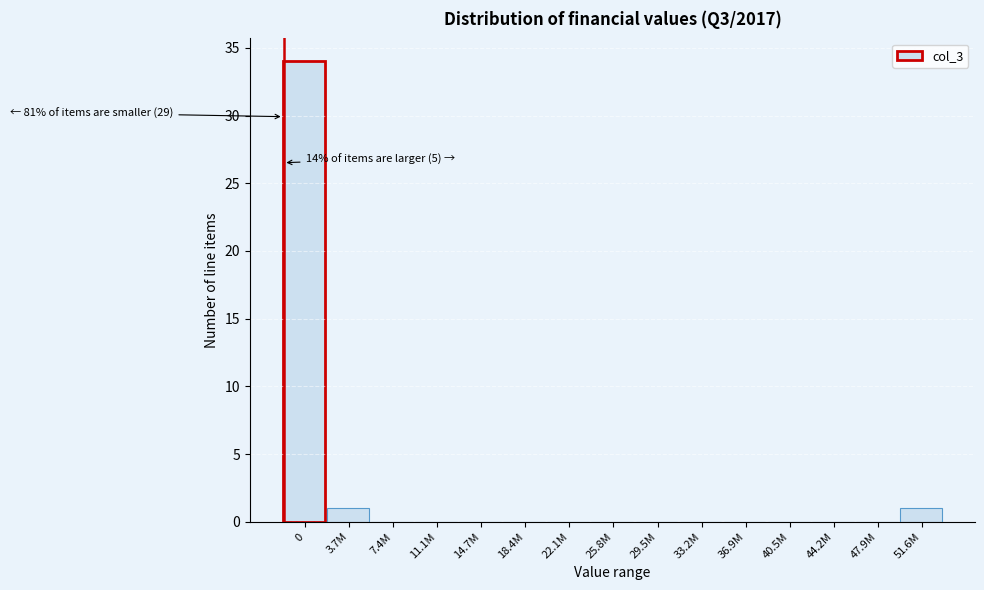

Reading right to left, what are all the values shown in this chart?

51.6M=1	47.9M=0	44.2M=0	40.5M=0	36.9M=0	33.2M=0	29.5M=0	25.8M=0	22.1M=0	18.4M=0	14.7M=0	11.1M=0	7.4M=0	3.7M=1	0=34